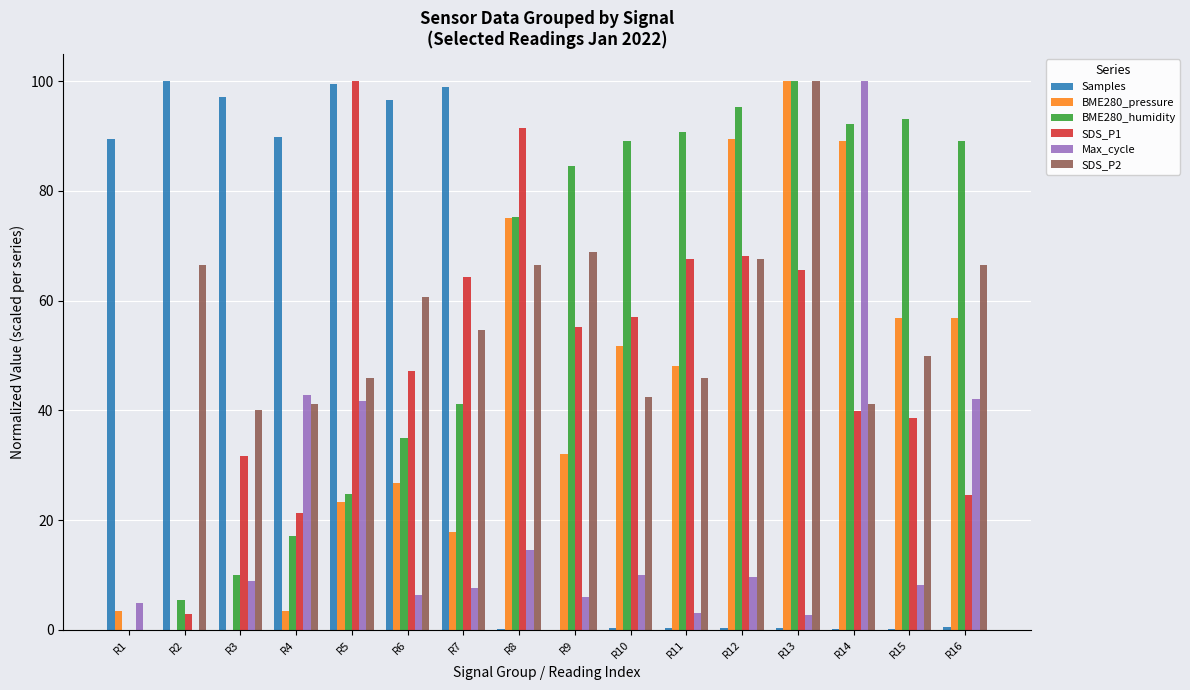

Which series changed the most between R6 and R11?

Samples